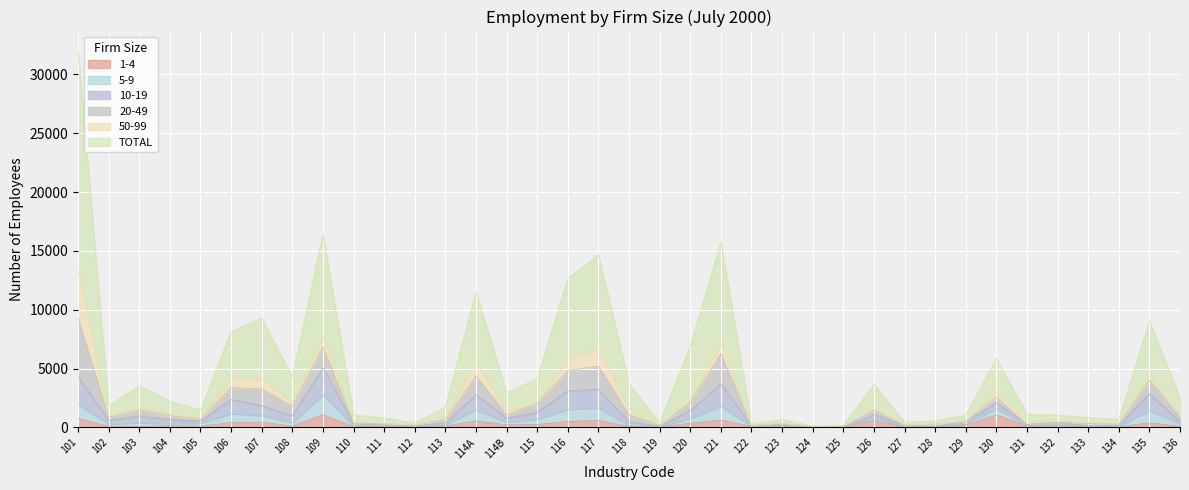

What is the maximum value shown in the chart?

32045